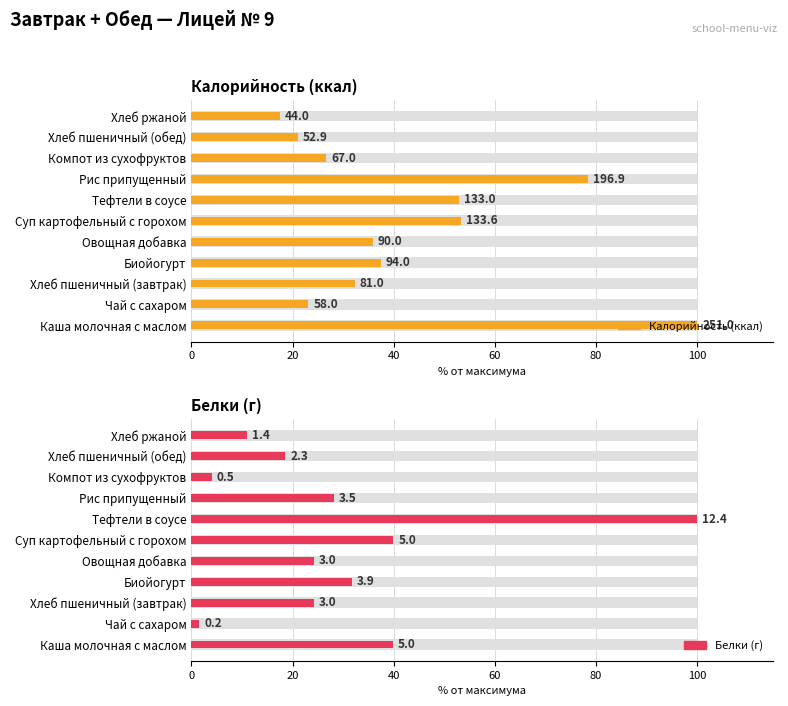

Which series has the largest total across all categories?

Калорийность